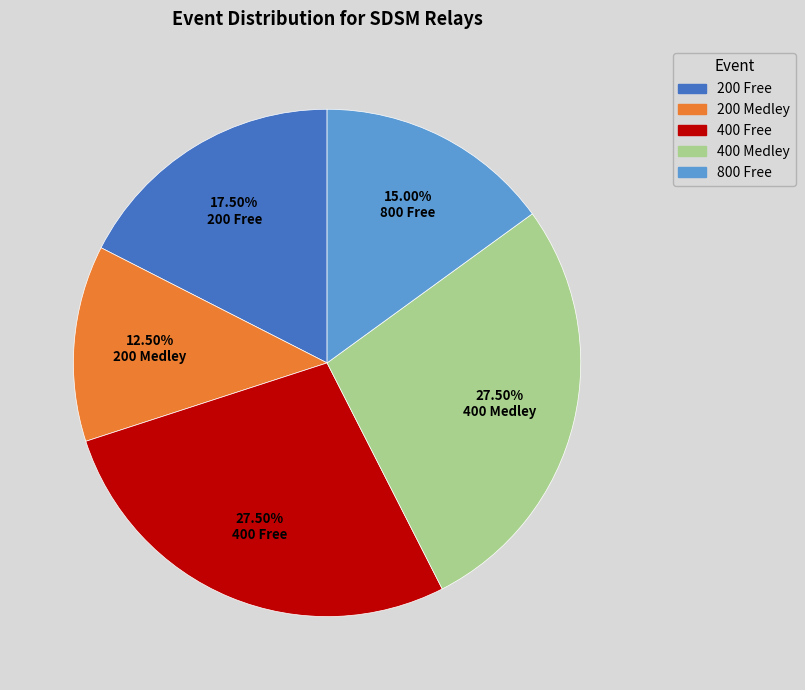

Approximately how many times larger is the value at 200 Medley compared to 200 Free?

0.7